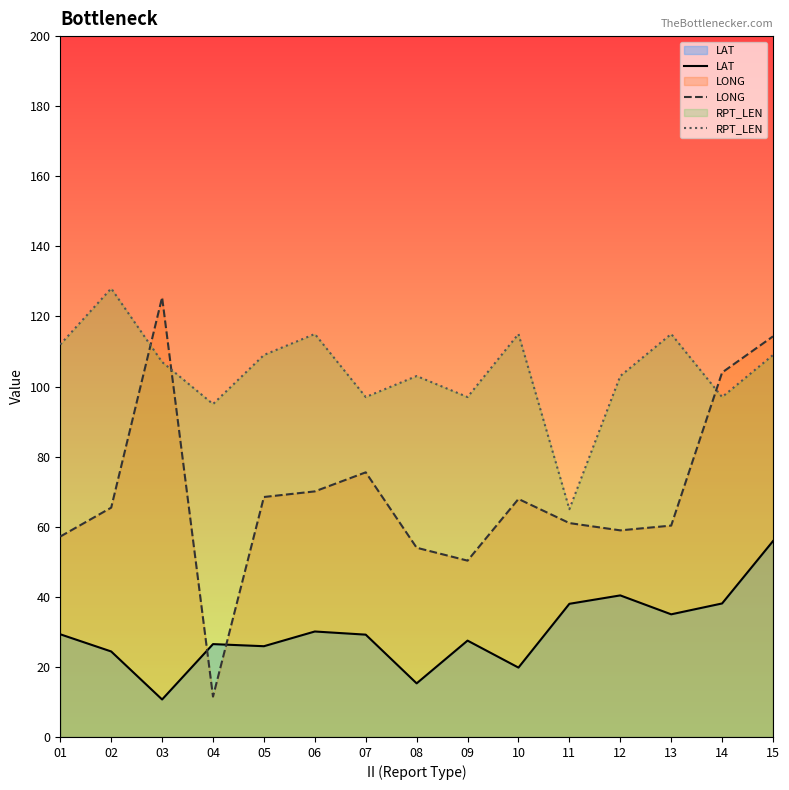

True or false: LAT and RPT_LEN intersect in this chart.

False